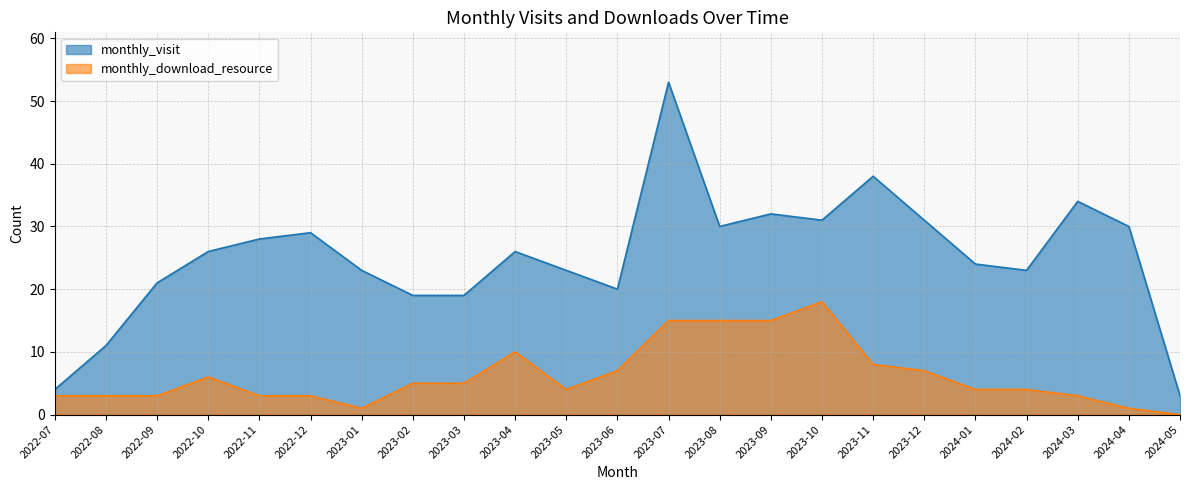

What is the total value across all series at 2022-08?

14